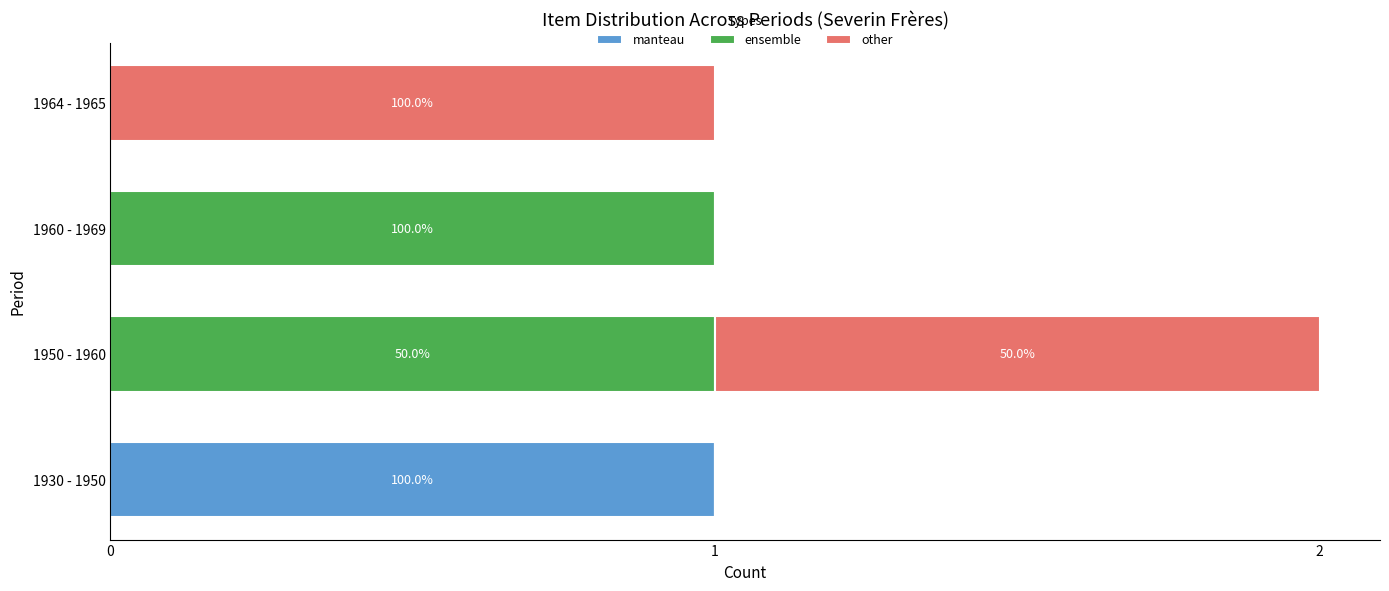

At which label does manteau reach its peak?

1930 - 1950